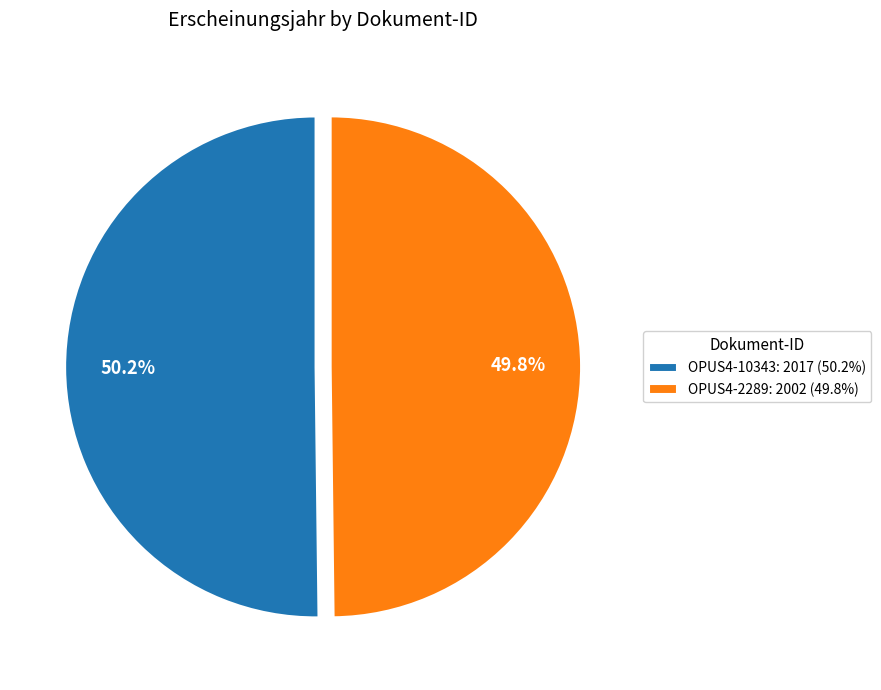

To the nearest percent, what portion does OPUS4-2289 represent?

50%